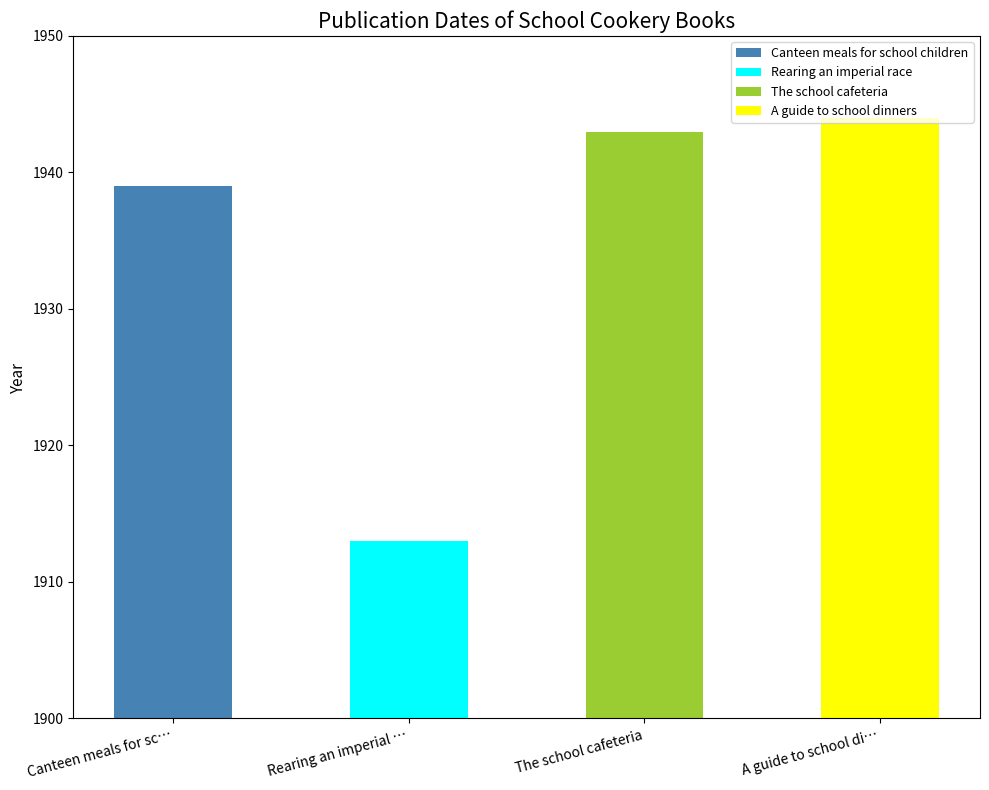

Reading left to right, extract all data points from this chart.

Canteen meals for school children=1939	Rearing an imperial race=1913	The school cafeteria=1943	A guide to school dinners=1944